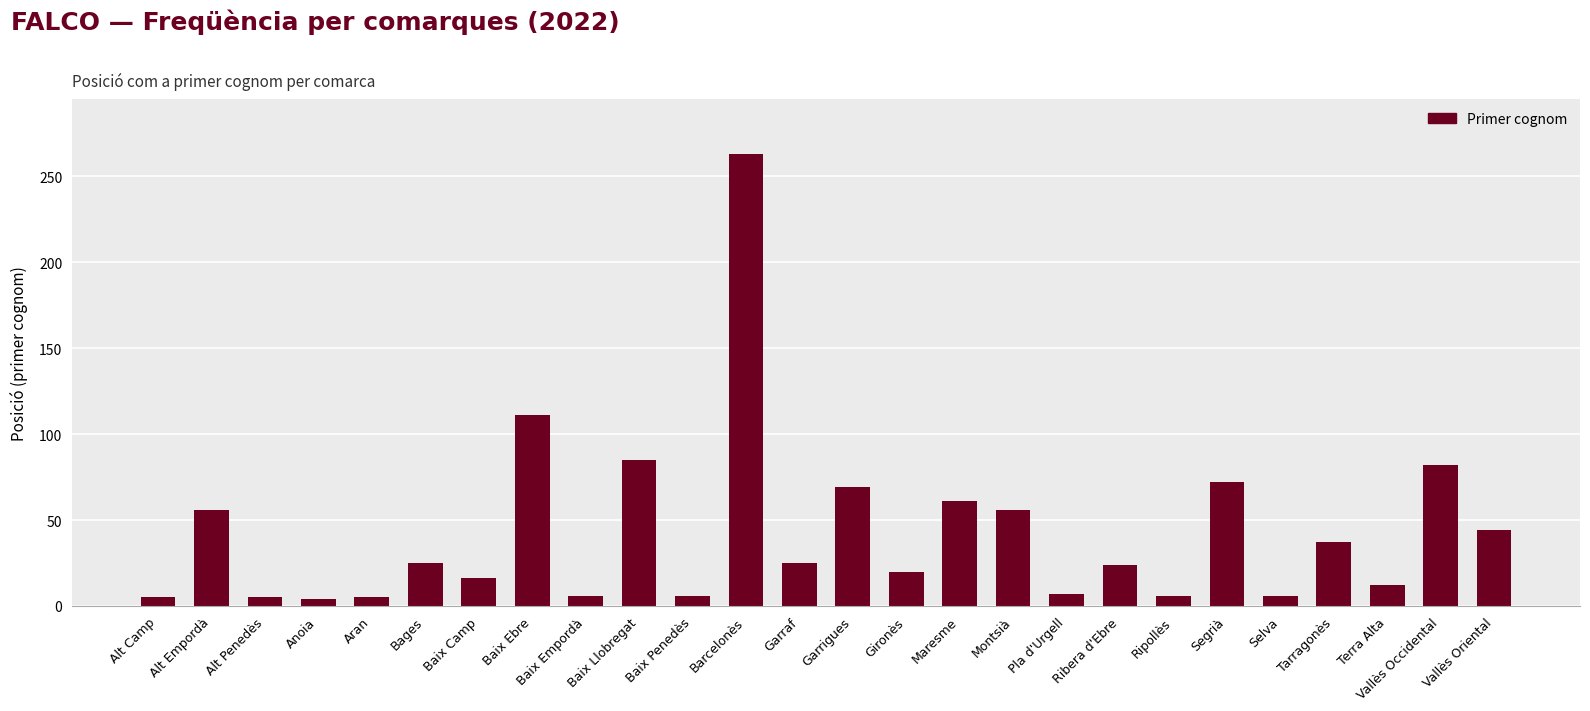

At which category does the chart reach its peak across all series?

Barcelonès